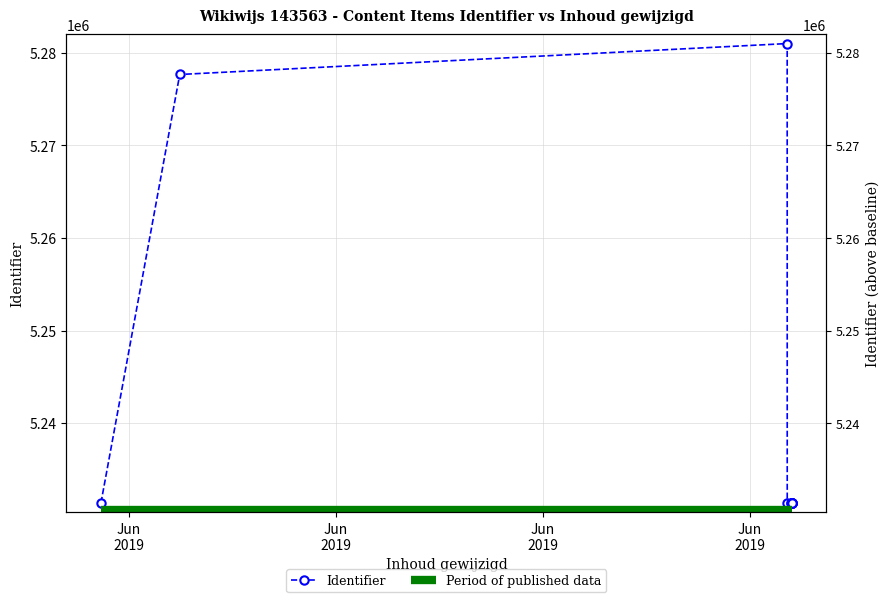

Reading left to right, extract all data points from this chart.

5231396	5277659	5280999	5231395	5231403	5231404	5231402	5231399	5231398	5231400	5231394	5231397